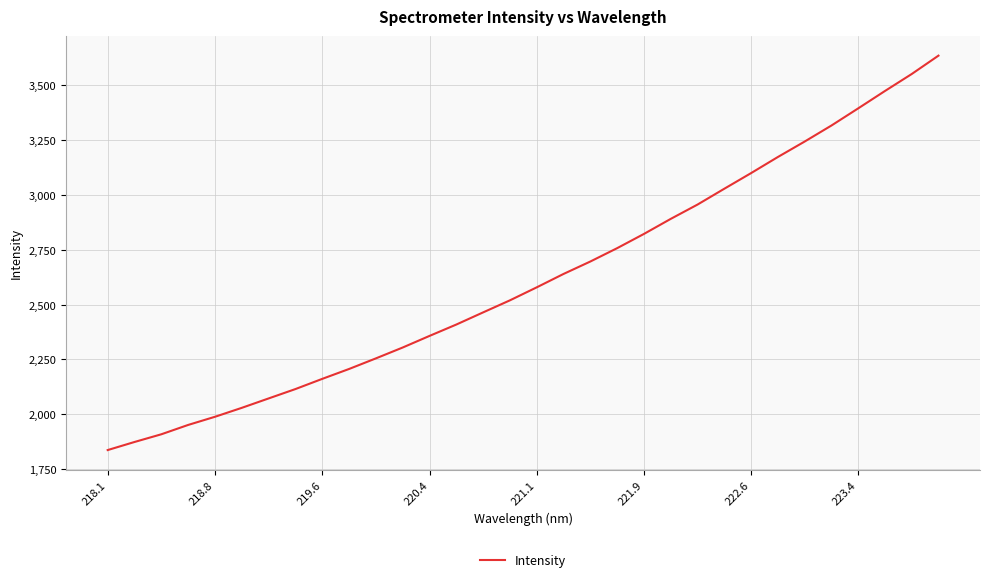

What is the minimum value shown in the chart?

1836.5